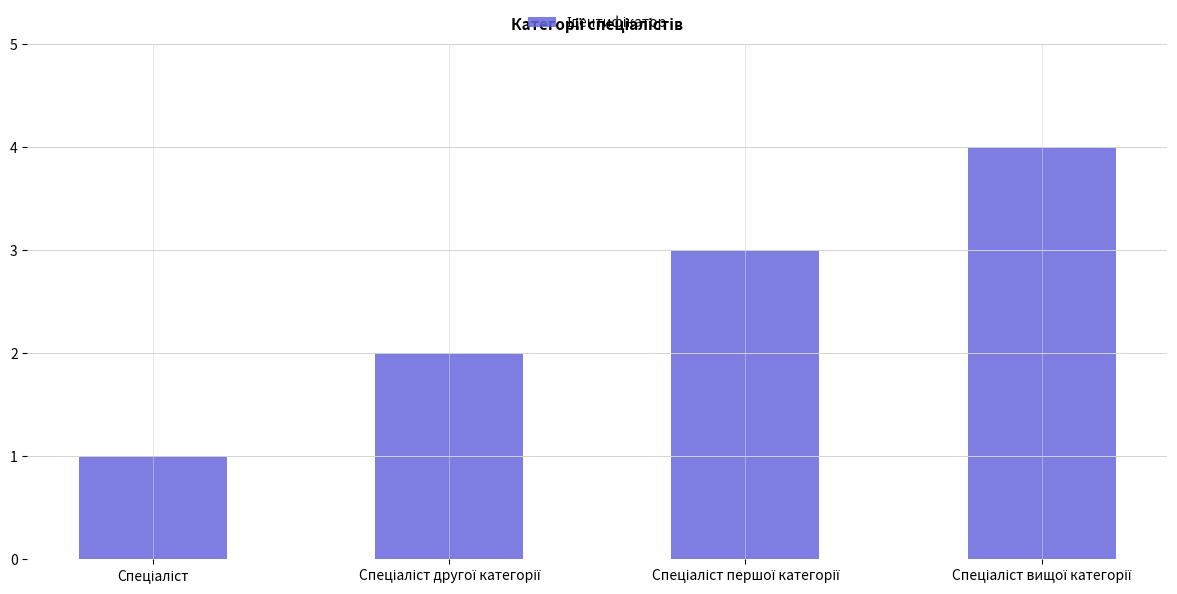

What is the sum of all values?

10